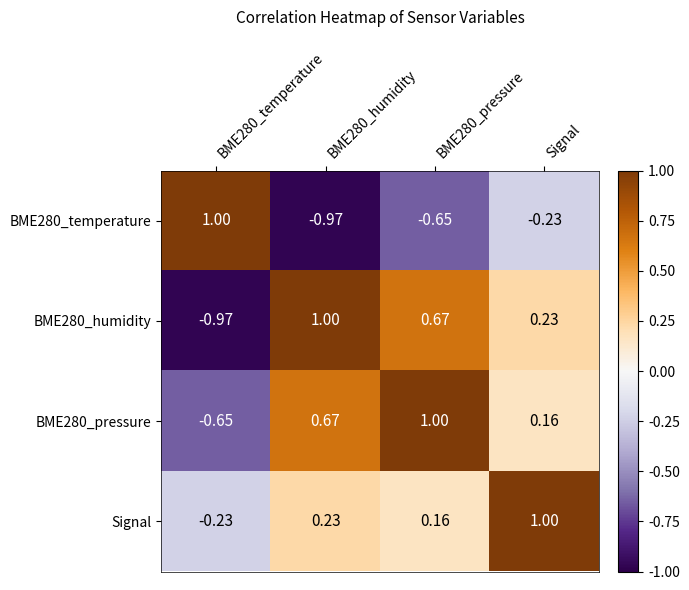

Which category has the highest value in the Signal series?

Signal